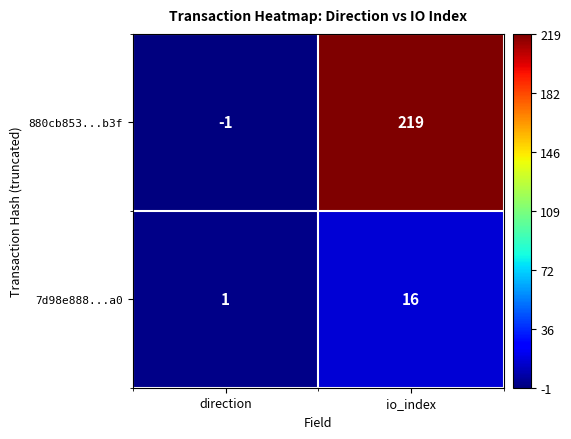

Reading right to left, transcribe all the data shown in this chart.

880cb853...b3f: 219	-1
7d98e888...a0: 16	1